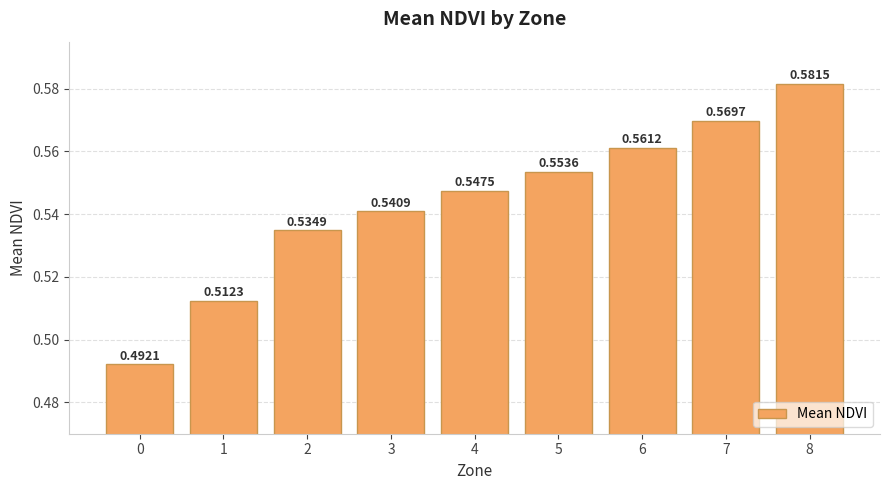

Rank the categories by value from highest to lowest.

8, 7, 6, 5, 4, 3, 2, 1, 0